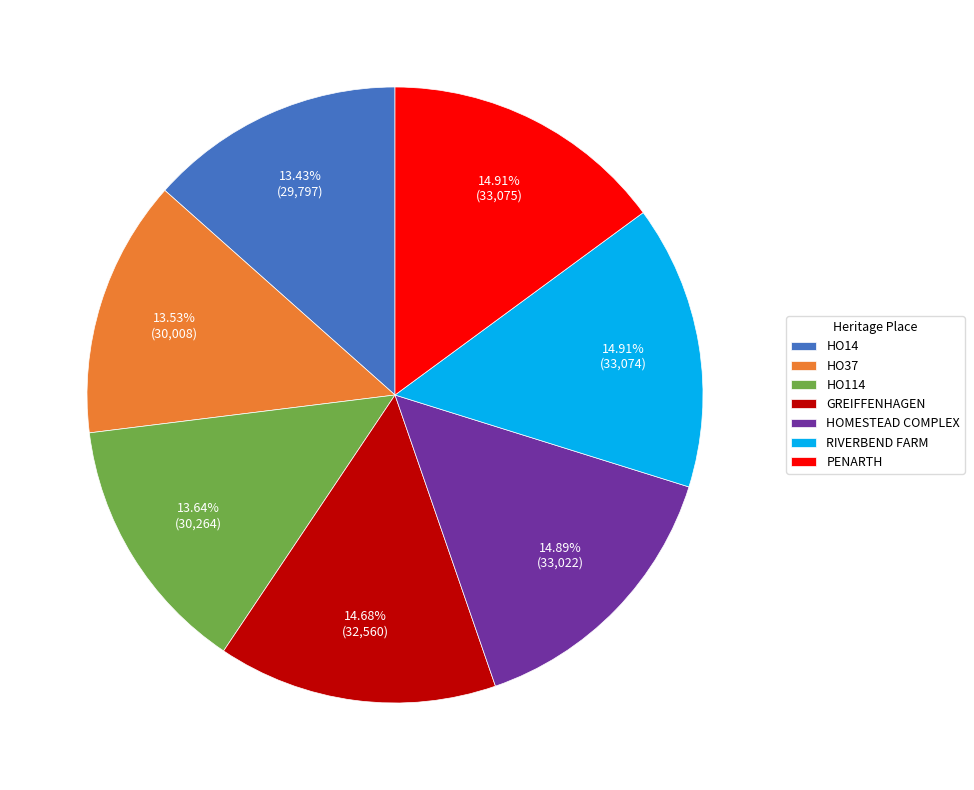

Approximately how many times larger is the value at PENARTH compared to HO14?

1.1